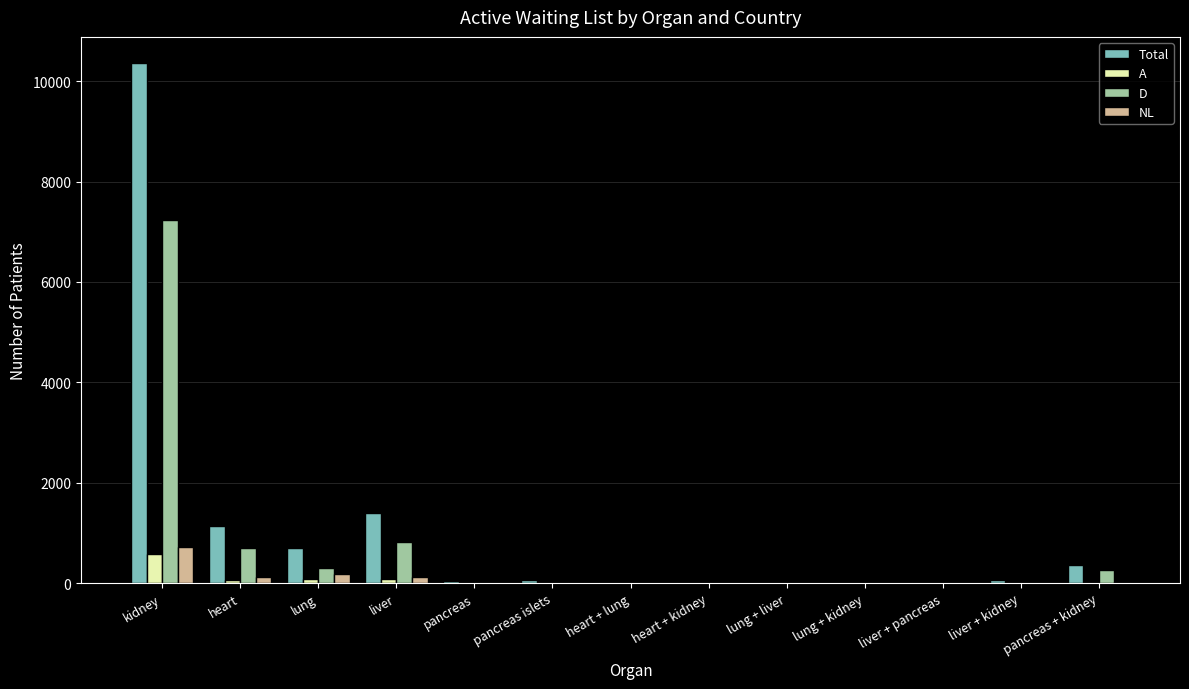

The Total series shows 701 at lung. True or false?

True